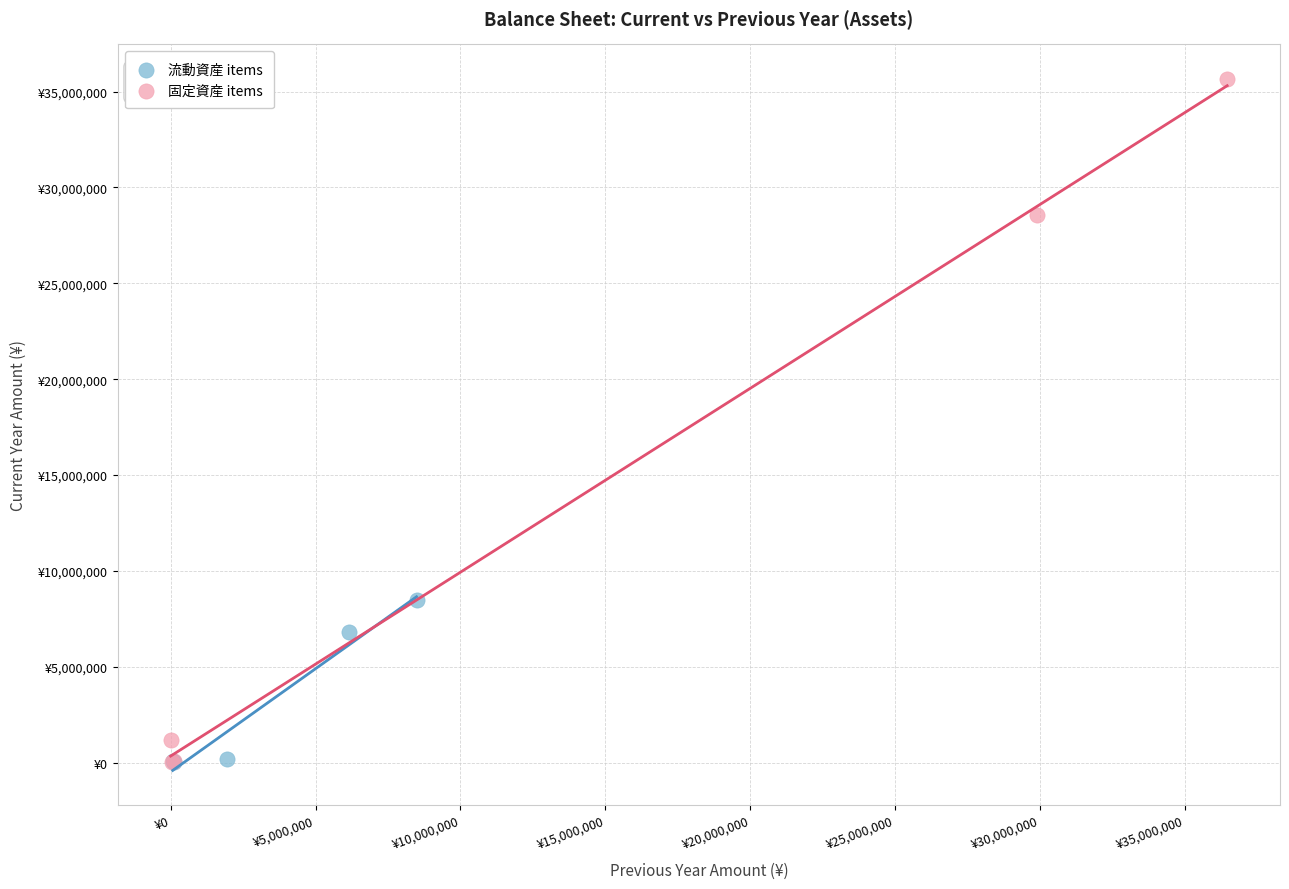

Which series reaches the maximum Y coordinate?

固定資産 items